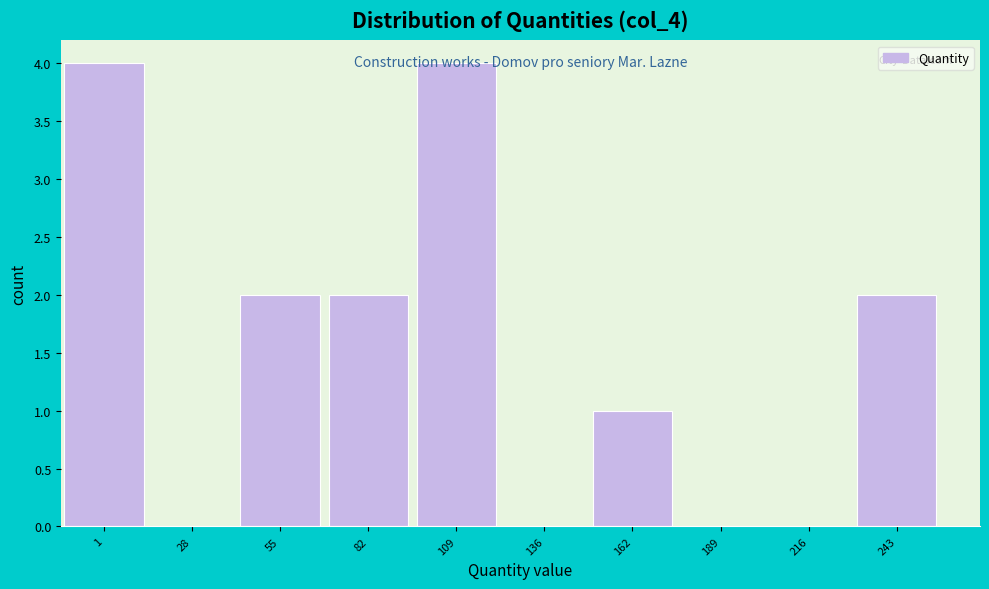

What is the change in value from 136 to 162?

+1